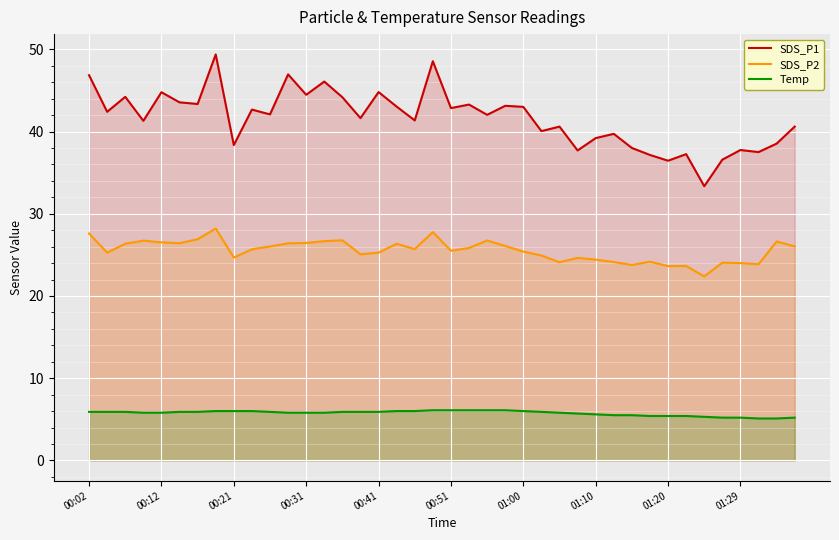

What is the highest value of the SDS_P2 series?

28.2